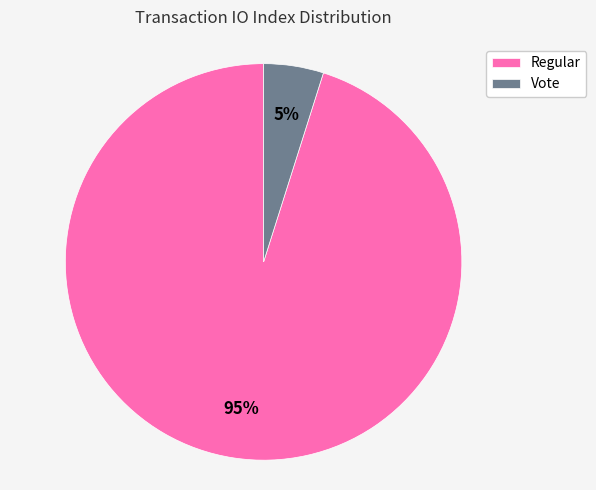

What percentage is the Vote slice, to the nearest percent?

5%